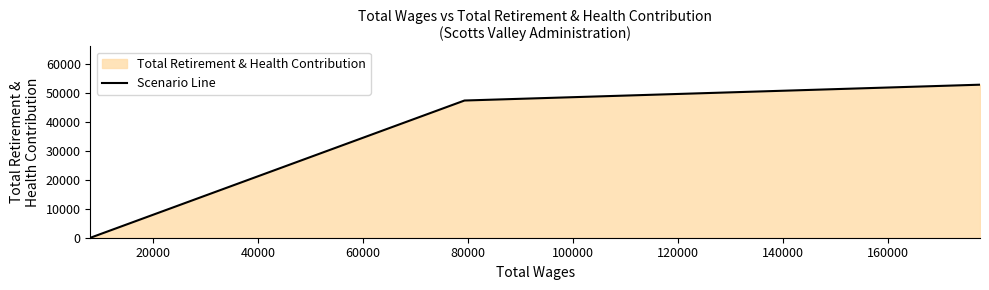

What is the difference between the maximum and minimum values?

52998